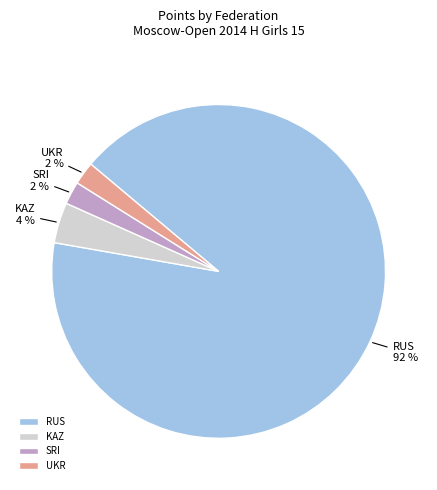

True or false: RUS accounts for 92% of the total.

True